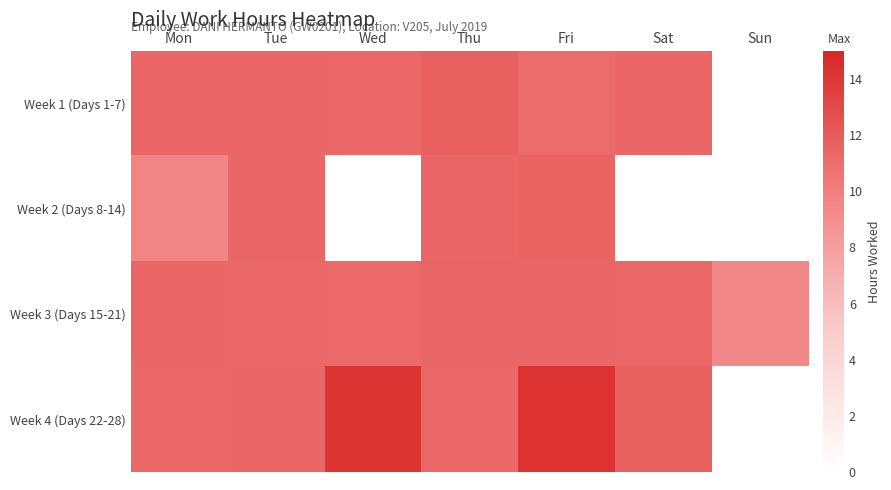

What is the maximum value shown in the chart?

14.3